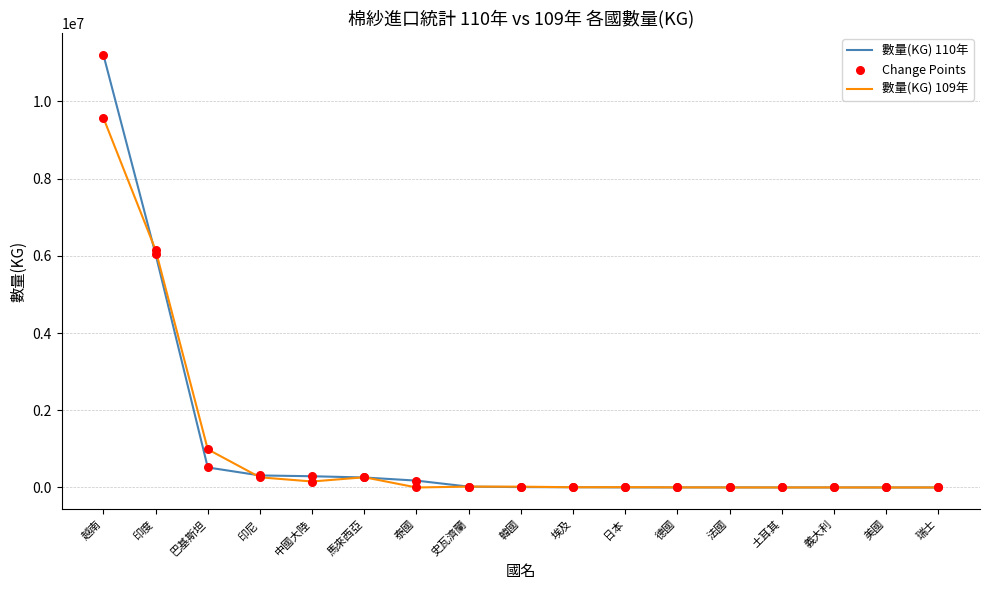

Is the value of 數量(KG) 110年 at 印度 greater than the value of 數量(KG) 109年 at 美國?

Yes